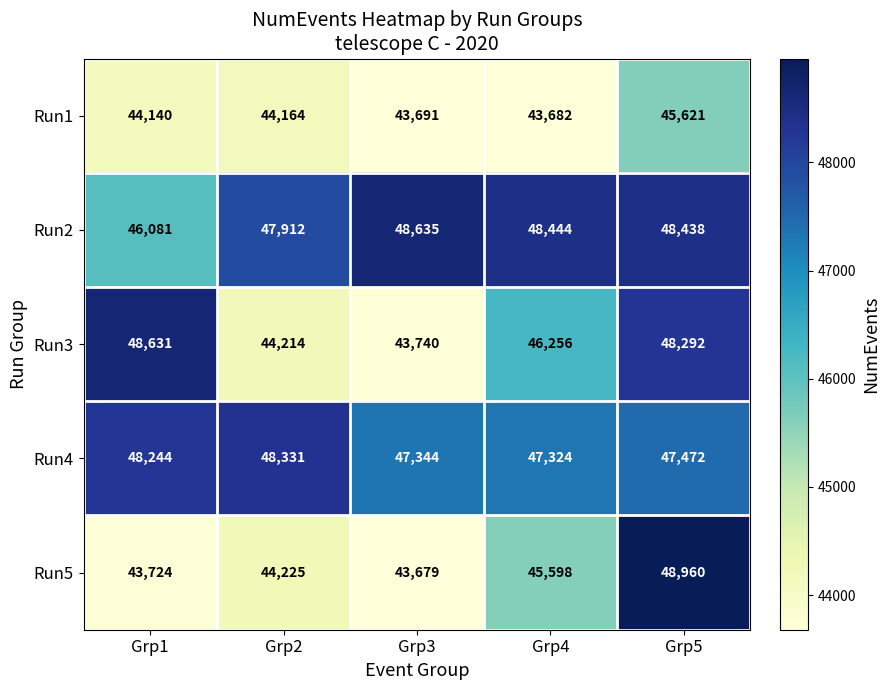

The value of Run3 at Grp3 is 43740. True or false?

True